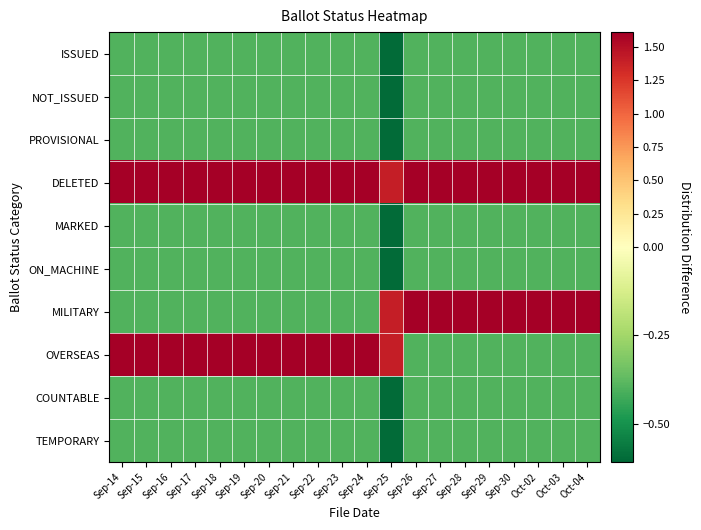

Reading left to right, transcribe all the data shown in this chart.

ISSUED: Sep-14=-0.4	Sep-15=-0.4	Sep-16=-0.4	Sep-17=-0.4	Sep-18=-0.4	Sep-19=-0.4	Sep-20=-0.4	Sep-21=-0.4	Sep-22=-0.4	Sep-23=-0.4	Sep-24=-0.4	Sep-25=-0.6	Sep-26=-0.4	Sep-27=-0.4	Sep-28=-0.4	Sep-29=-0.4	Sep-30=-0.4	Oct-02=-0.4	Oct-03=-0.4	Oct-04=-0.4
NOT_ISSUED: Sep-14=-0.4	Sep-15=-0.4	Sep-16=-0.4	Sep-17=-0.4	Sep-18=-0.4	Sep-19=-0.4	Sep-20=-0.4	Sep-21=-0.4	Sep-22=-0.4	Sep-23=-0.4	Sep-24=-0.4	Sep-25=-0.6	Sep-26=-0.4	Sep-27=-0.4	Sep-28=-0.4	Sep-29=-0.4	Sep-30=-0.4	Oct-02=-0.4	Oct-03=-0.4	Oct-04=-0.4
PROVISIONAL: Sep-14=-0.4	Sep-15=-0.4	Sep-16=-0.4	Sep-17=-0.4	Sep-18=-0.4	Sep-19=-0.4	Sep-20=-0.4	Sep-21=-0.4	Sep-22=-0.4	Sep-23=-0.4	Sep-24=-0.4	Sep-25=-0.6	Sep-26=-0.4	Sep-27=-0.4	Sep-28=-0.4	Sep-29=-0.4	Sep-30=-0.4	Oct-02=-0.4	Oct-03=-0.4	Oct-04=-0.4
DELETED: Sep-14=1.6	Sep-15=1.6	Sep-16=1.6	Sep-17=1.6	Sep-18=1.6	Sep-19=1.6	Sep-20=1.6	Sep-21=1.6	Sep-22=1.6	Sep-23=1.6	Sep-24=1.6	Sep-25=1.4	Sep-26=1.6	Sep-27=1.6	Sep-28=1.6	Sep-29=1.6	Sep-30=1.6	Oct-02=1.6	Oct-03=1.6	Oct-04=1.6
MARKED: Sep-14=-0.4	Sep-15=-0.4	Sep-16=-0.4	Sep-17=-0.4	Sep-18=-0.4	Sep-19=-0.4	Sep-20=-0.4	Sep-21=-0.4	Sep-22=-0.4	Sep-23=-0.4	Sep-24=-0.4	Sep-25=-0.6	Sep-26=-0.4	Sep-27=-0.4	Sep-28=-0.4	Sep-29=-0.4	Sep-30=-0.4	Oct-02=-0.4	Oct-03=-0.4	Oct-04=-0.4
ON_MACHINE: Sep-14=-0.4	Sep-15=-0.4	Sep-16=-0.4	Sep-17=-0.4	Sep-18=-0.4	Sep-19=-0.4	Sep-20=-0.4	Sep-21=-0.4	Sep-22=-0.4	Sep-23=-0.4	Sep-24=-0.4	Sep-25=-0.6	Sep-26=-0.4	Sep-27=-0.4	Sep-28=-0.4	Sep-29=-0.4	Sep-30=-0.4	Oct-02=-0.4	Oct-03=-0.4	Oct-04=-0.4
MILITARY: Sep-14=-0.4	Sep-15=-0.4	Sep-16=-0.4	Sep-17=-0.4	Sep-18=-0.4	Sep-19=-0.4	Sep-20=-0.4	Sep-21=-0.4	Sep-22=-0.4	Sep-23=-0.4	Sep-24=-0.4	Sep-25=1.4	Sep-26=1.6	Sep-27=1.6	Sep-28=1.6	Sep-29=1.6	Sep-30=1.6	Oct-02=1.6	Oct-03=1.6	Oct-04=1.6
OVERSEAS: Sep-14=1.6	Sep-15=1.6	Sep-16=1.6	Sep-17=1.6	Sep-18=1.6	Sep-19=1.6	Sep-20=1.6	Sep-21=1.6	Sep-22=1.6	Sep-23=1.6	Sep-24=1.6	Sep-25=1.4	Sep-26=-0.4	Sep-27=-0.4	Sep-28=-0.4	Sep-29=-0.4	Sep-30=-0.4	Oct-02=-0.4	Oct-03=-0.4	Oct-04=-0.4
COUNTABLE: Sep-14=-0.4	Sep-15=-0.4	Sep-16=-0.4	Sep-17=-0.4	Sep-18=-0.4	Sep-19=-0.4	Sep-20=-0.4	Sep-21=-0.4	Sep-22=-0.4	Sep-23=-0.4	Sep-24=-0.4	Sep-25=-0.6	Sep-26=-0.4	Sep-27=-0.4	Sep-28=-0.4	Sep-29=-0.4	Sep-30=-0.4	Oct-02=-0.4	Oct-03=-0.4	Oct-04=-0.4
TEMPORARY: Sep-14=-0.4	Sep-15=-0.4	Sep-16=-0.4	Sep-17=-0.4	Sep-18=-0.4	Sep-19=-0.4	Sep-20=-0.4	Sep-21=-0.4	Sep-22=-0.4	Sep-23=-0.4	Sep-24=-0.4	Sep-25=-0.6	Sep-26=-0.4	Sep-27=-0.4	Sep-28=-0.4	Sep-29=-0.4	Sep-30=-0.4	Oct-02=-0.4	Oct-03=-0.4	Oct-04=-0.4